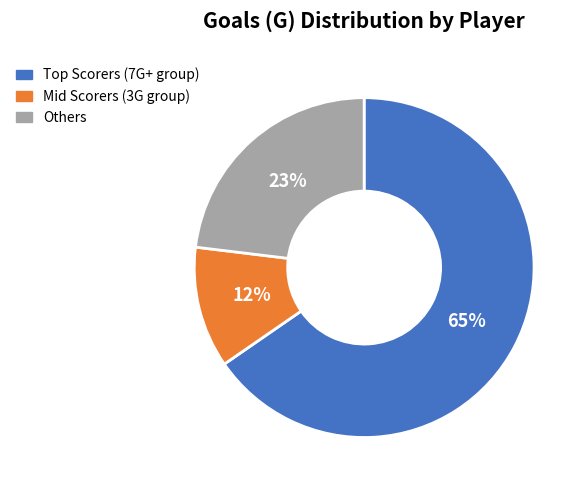

Is there any slice that represents more than half of the pie?

Yes